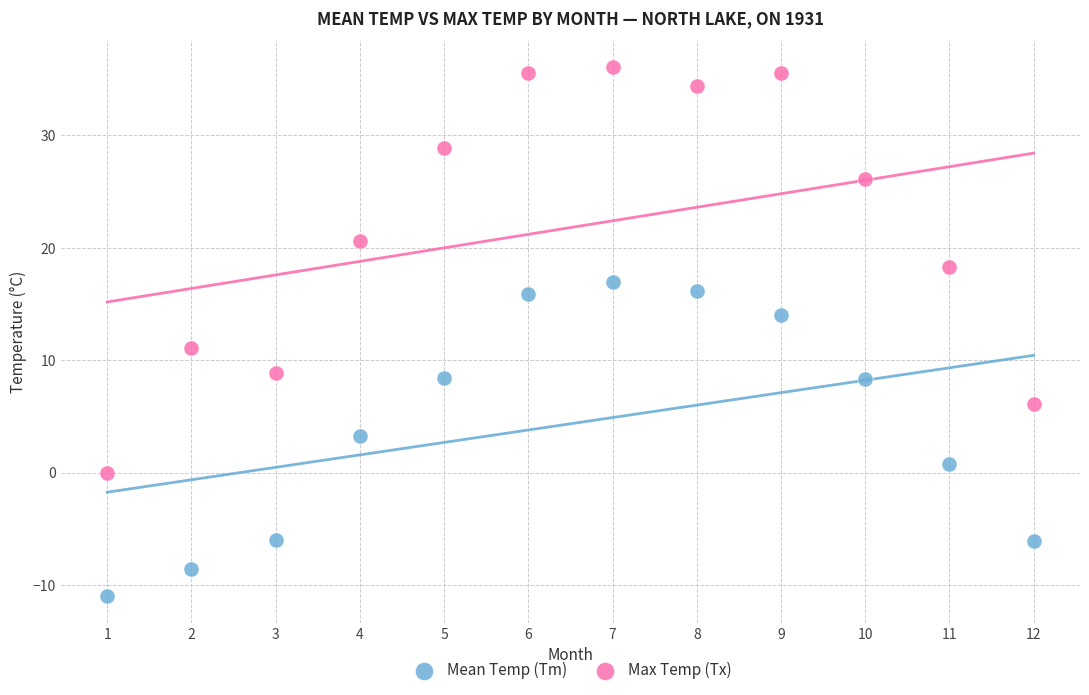

Which series contains the lowest Y value?

Mean Temp (Tm)